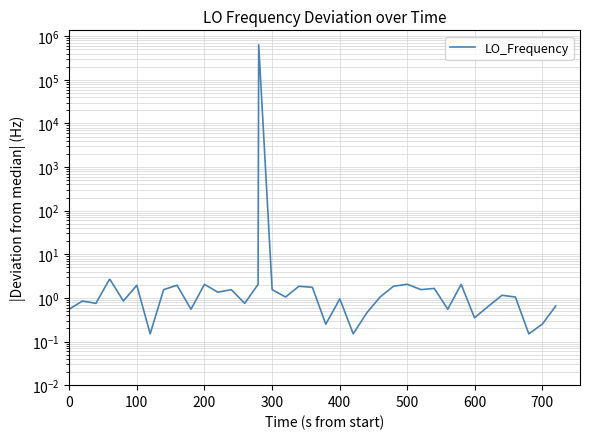

How many points are higher than both their immediate neighbors (excluding endpoints)?

11